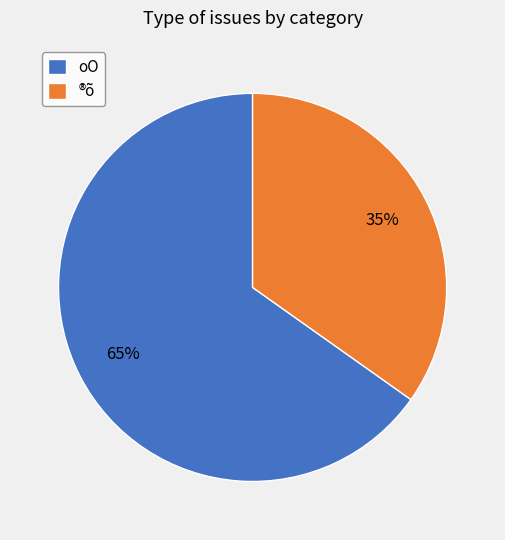

What is the largest slice in the pie chart?

oO